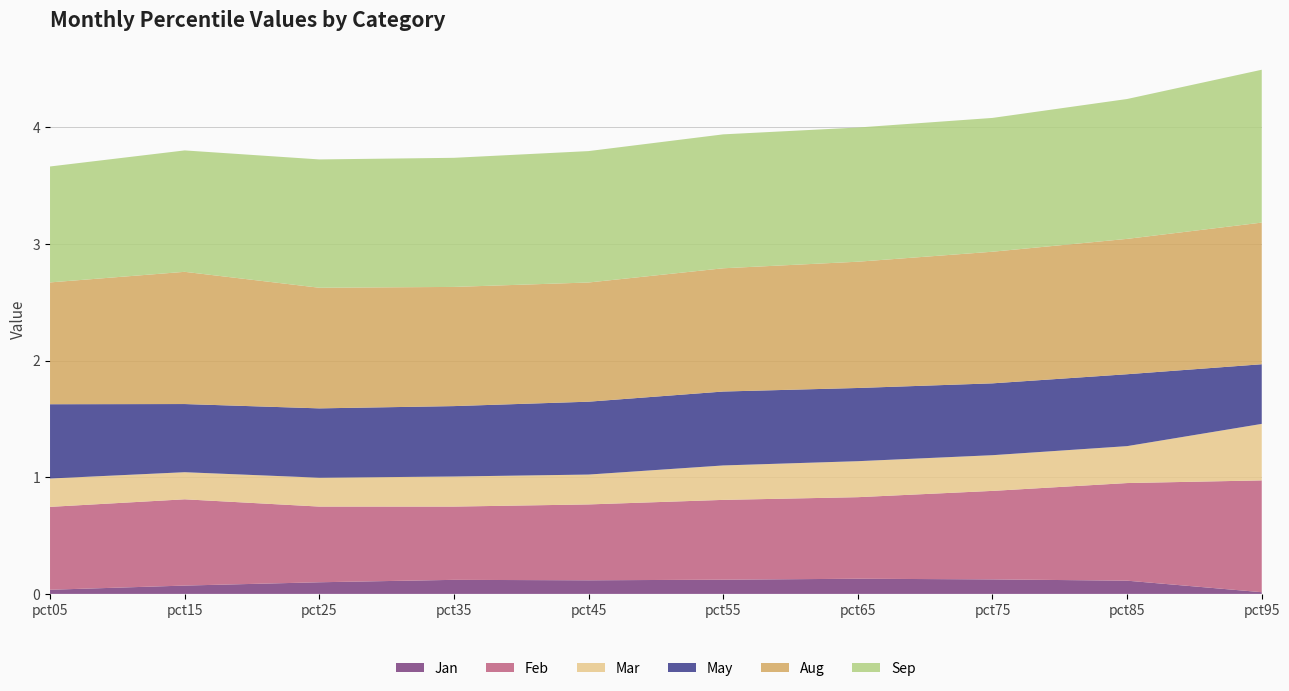

Reading left to right, transcribe all the data shown in this chart.

Jan: 0.0	0.1	0.1	0.1	0.1	0.1	0.1	0.1	0.1	0.0
Feb: 0.7	0.7	0.6	0.6	0.7	0.7	0.7	0.8	0.8	1.0
Mar: 0.2	0.2	0.2	0.3	0.3	0.3	0.3	0.3	0.3	0.5
May: 0.6	0.6	0.6	0.6	0.6	0.6	0.6	0.6	0.6	0.5
Aug: 1.0	1.1	1.0	1.0	1.0	1.1	1.1	1.1	1.2	1.2
Sep: 1.0	1.0	1.1	1.1	1.1	1.1	1.2	1.1	1.2	1.3